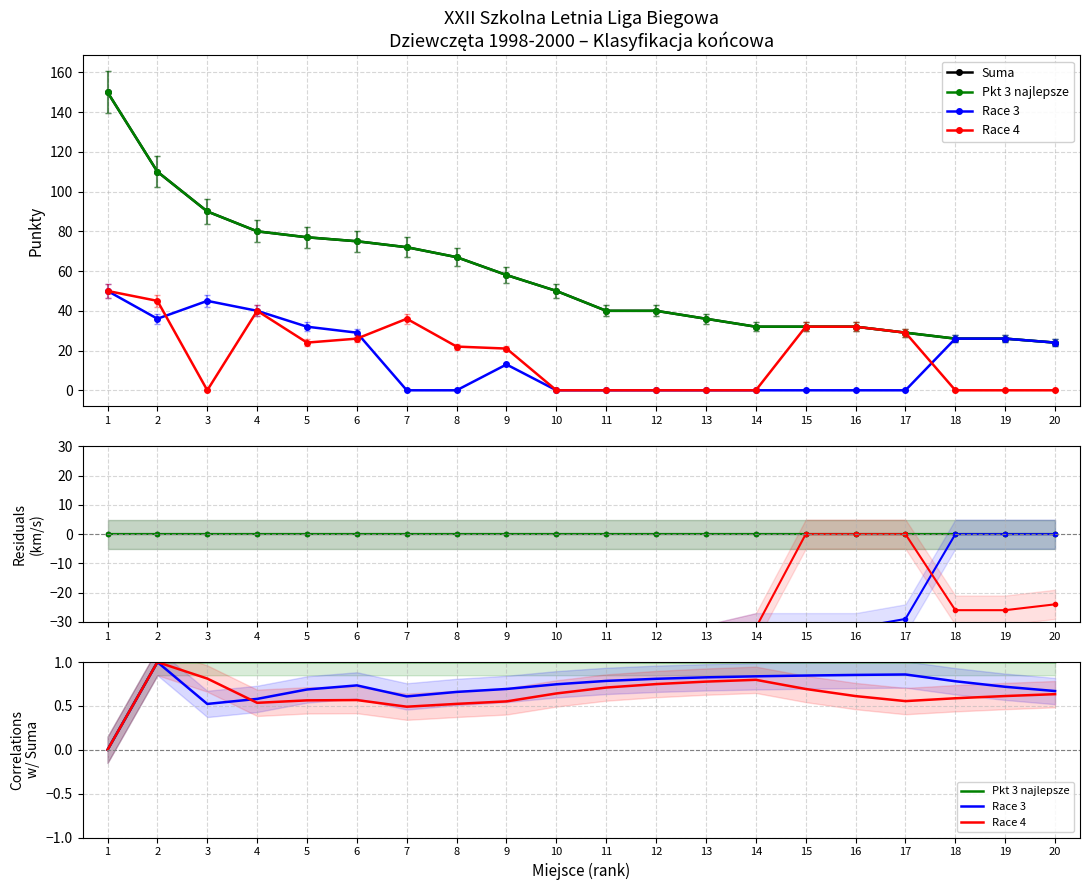

At 1, list the series in order from largest to smallest.

Suma, Pkt 3 najlepsze, Race 3, Race 4